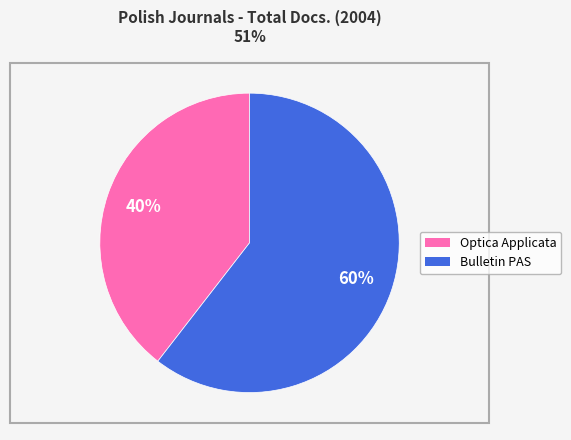

To the nearest percent, what is the average slice percentage?

50%